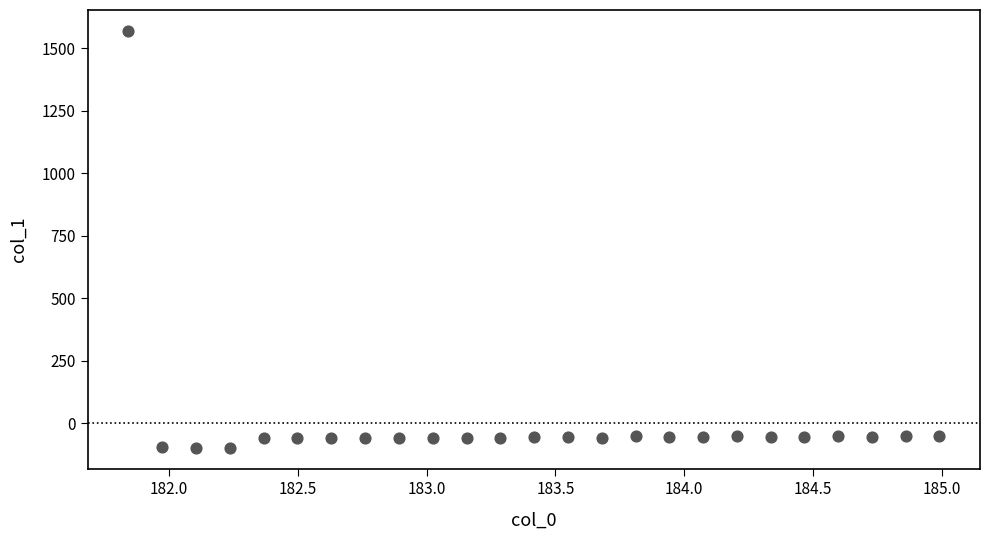

What is the range of Y values (max minus min)?

1670.8